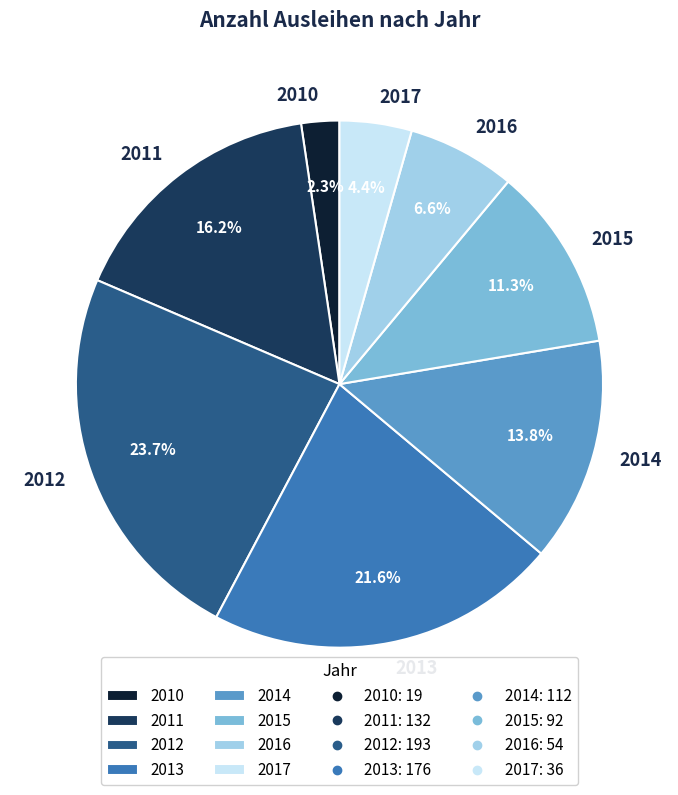

Is there any slice that represents more than half of the pie?

No